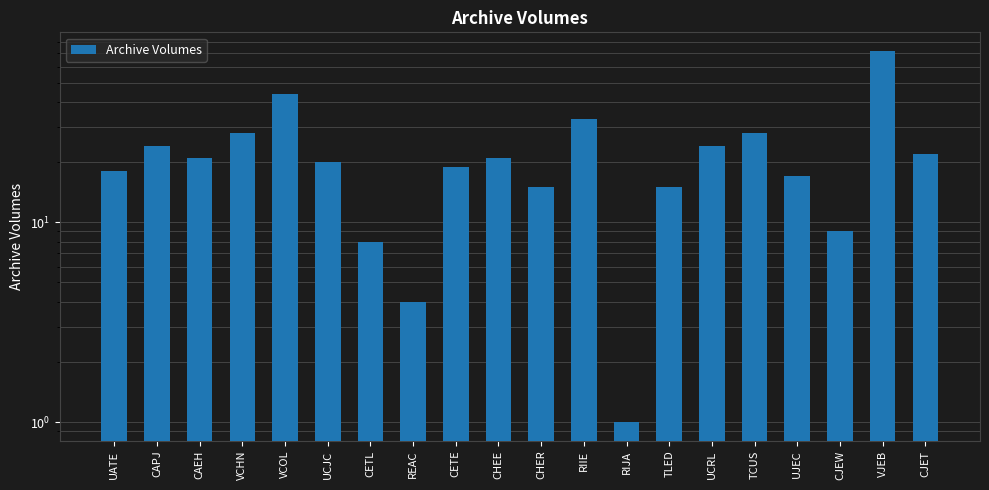

What is the label of the 1st bar from the right?

CJET